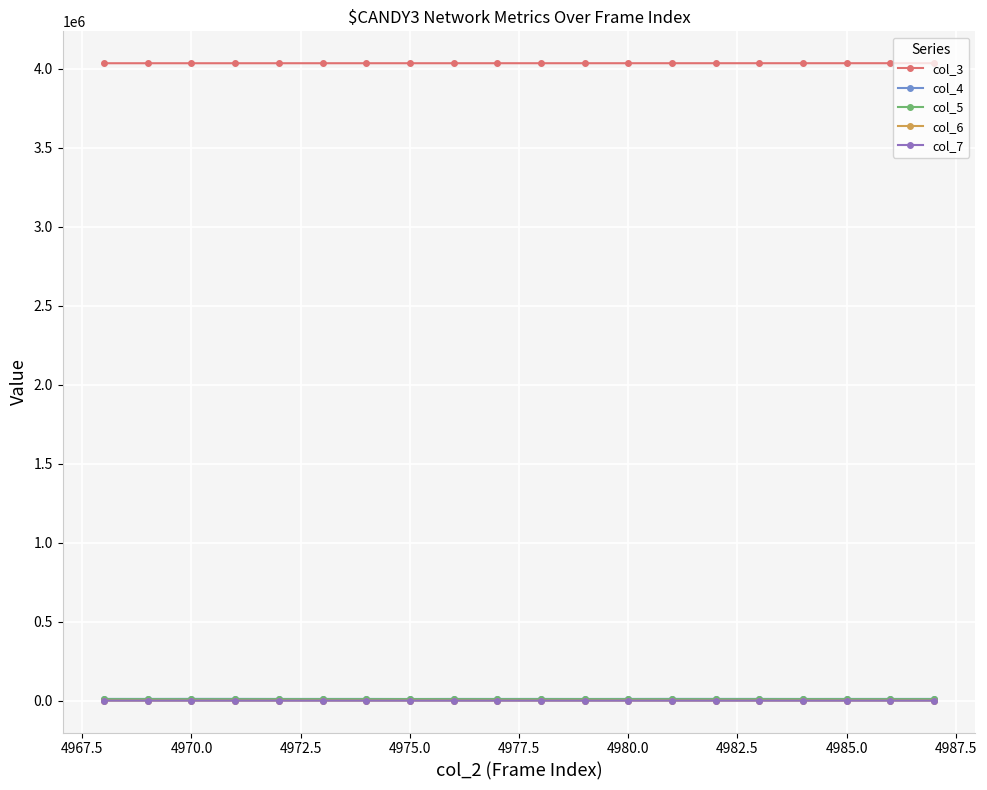

True or false: col_4 and col_3 intersect in this chart.

False